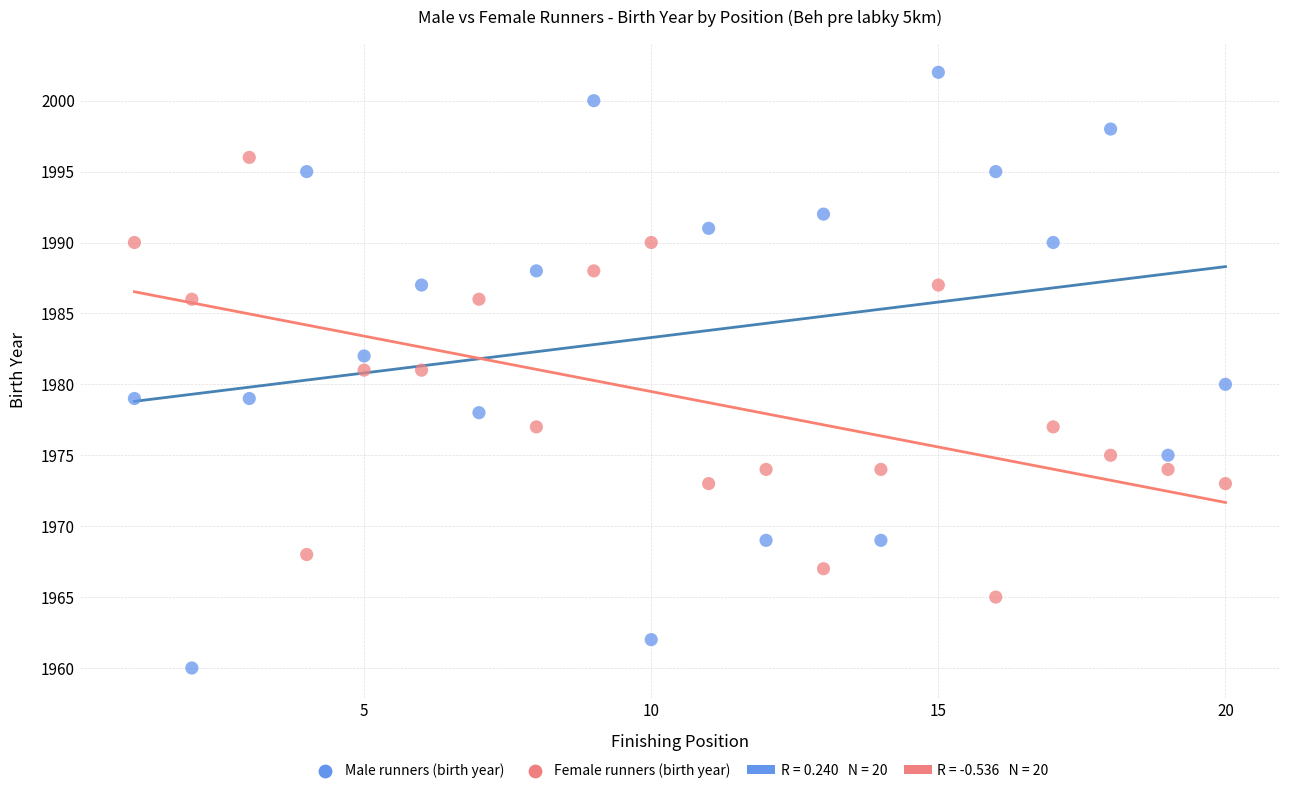

Which series contains the highest Y value?

Male runners (birth year)